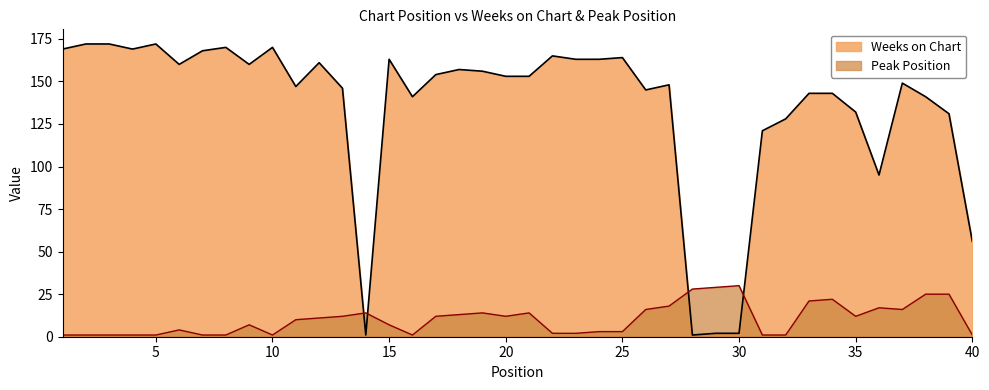

List the series in order of their peak value, highest first.

Weeks on Chart, Peak Position